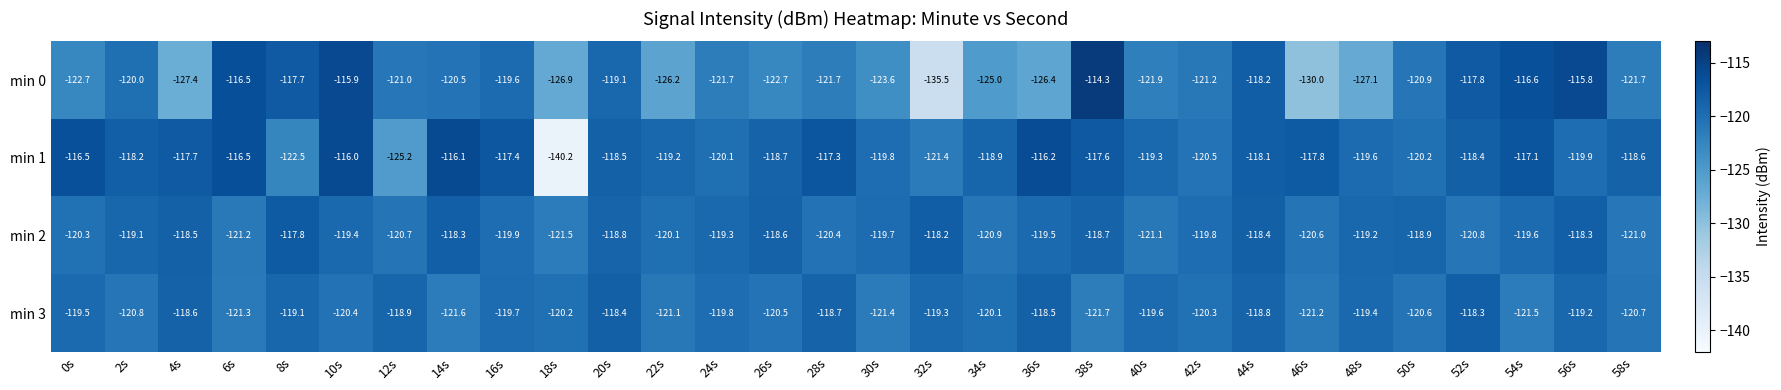

At which category is the sum across all series the highest?

10s